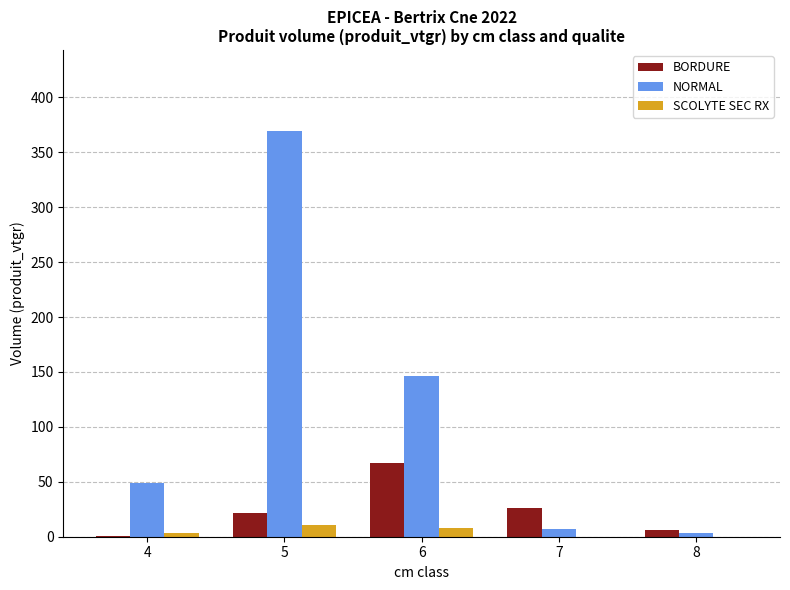

Is the value of BORDURE at 5 greater than the value of NORMAL at 8?

Yes